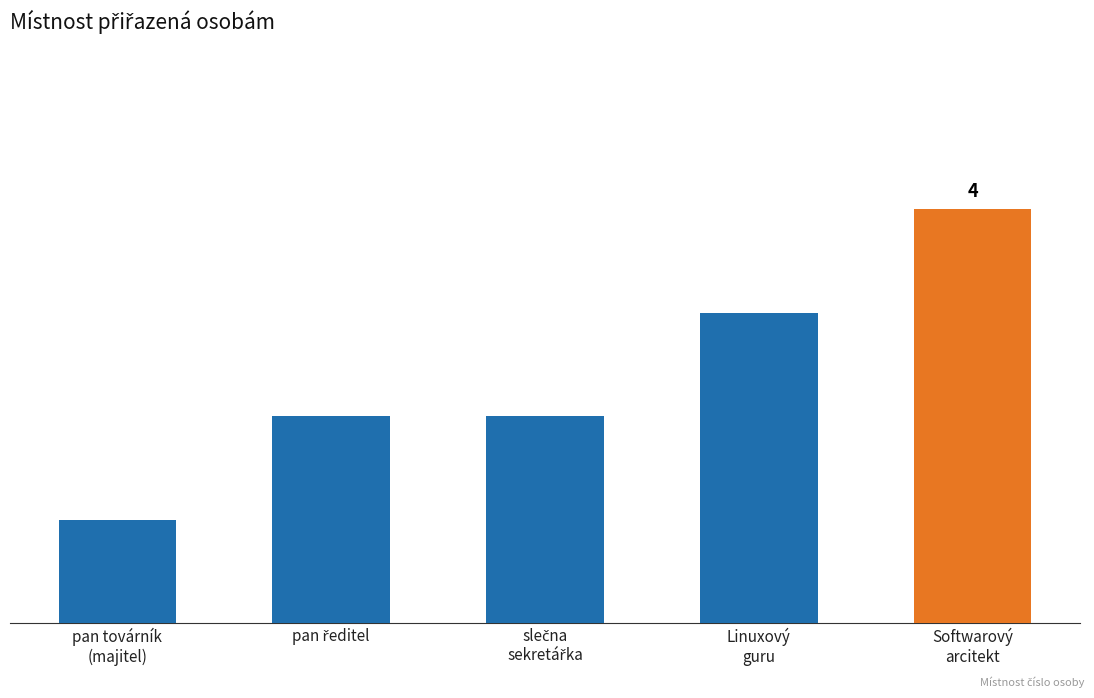

What position from the left is pan ředitel?

2